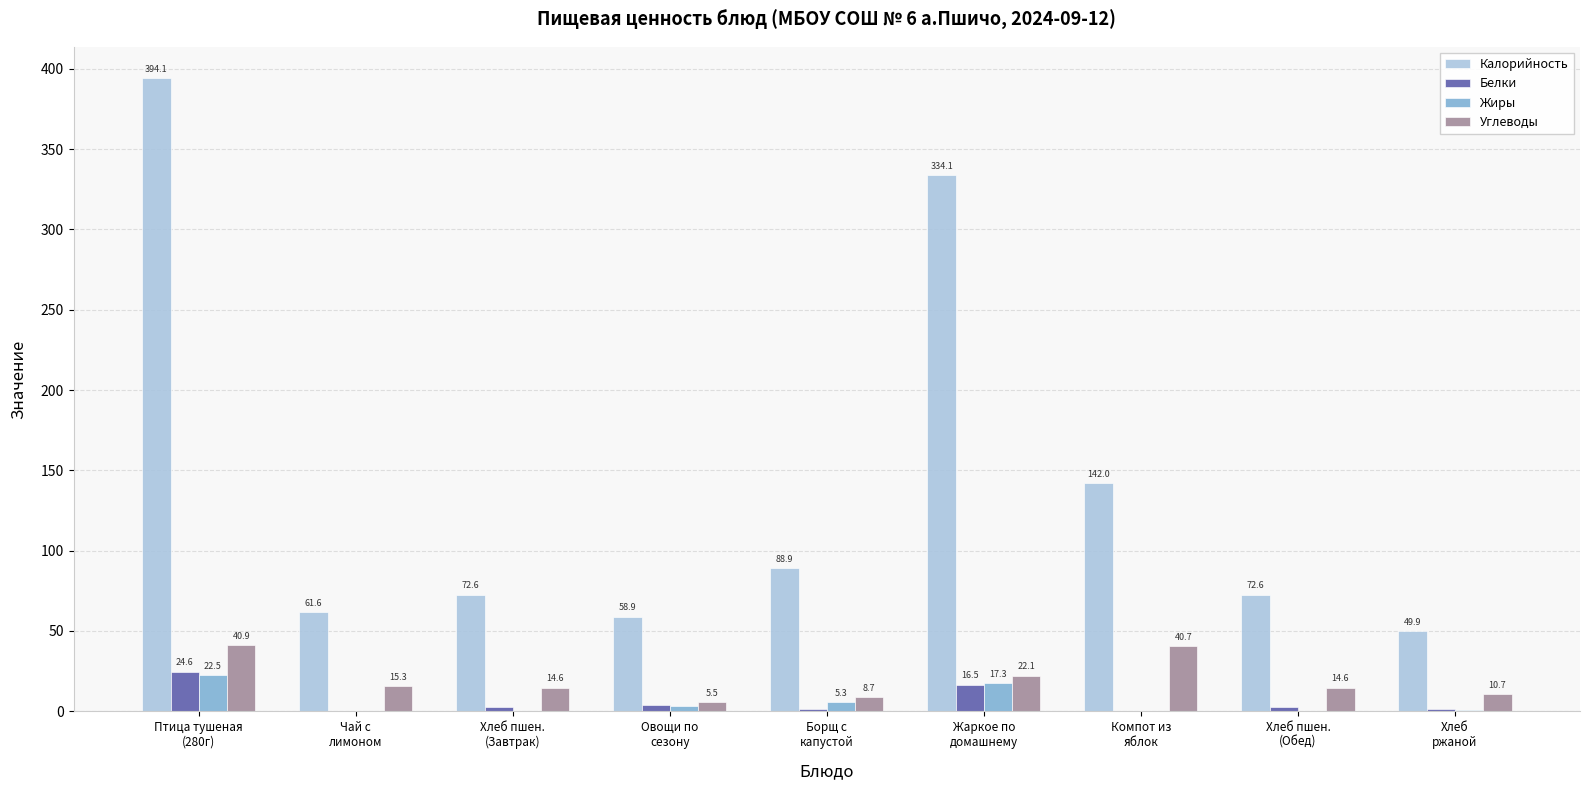

What is the greatest value displayed?

394.1